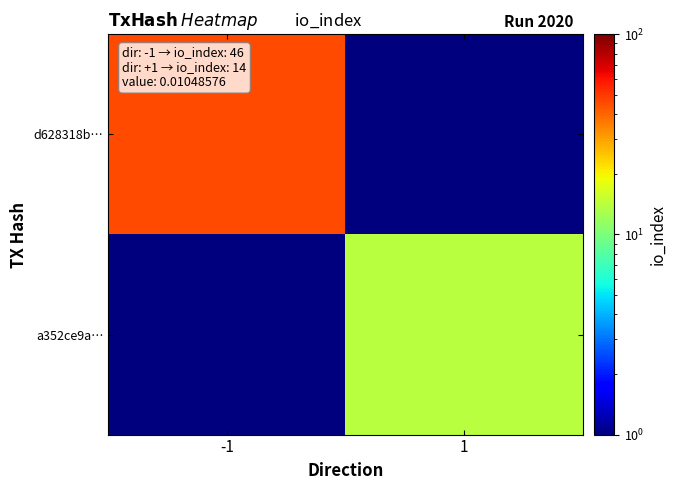

What is the greatest value displayed?

46.0